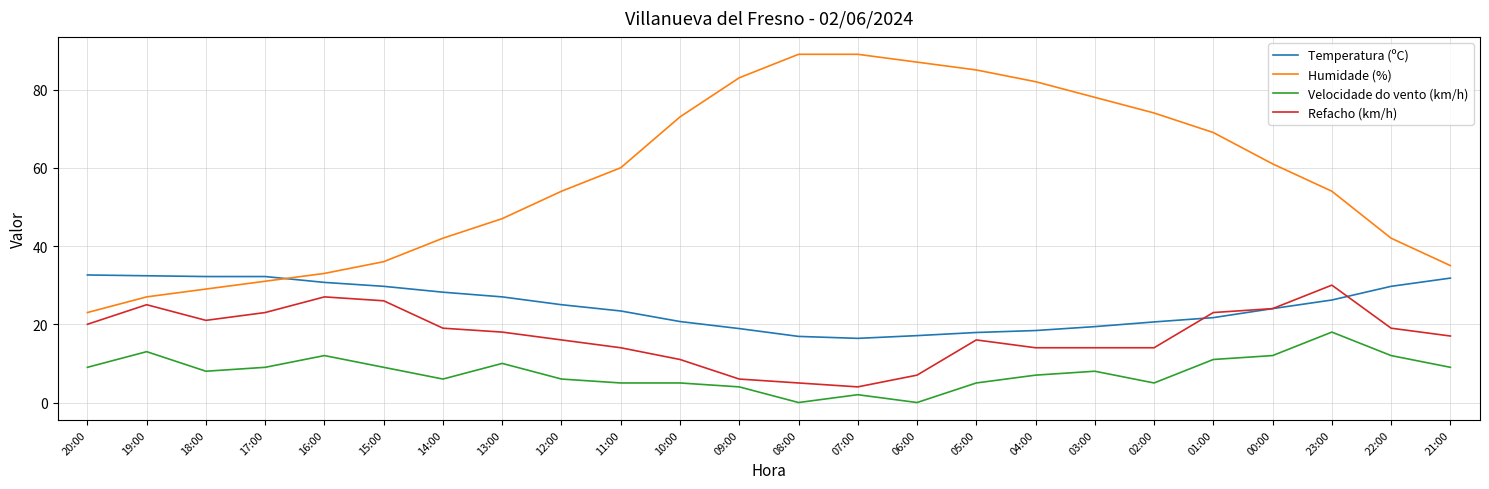

True or false: Velocidade do vento (km/h) has more than 2 points higher than both neighbors.

True